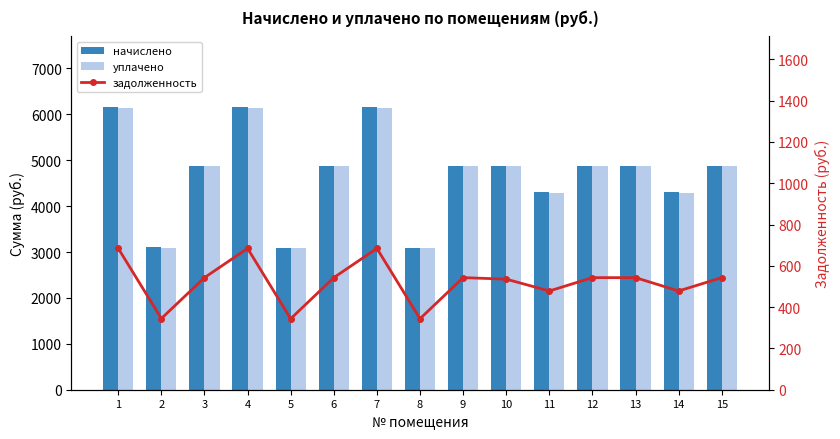

Where is начислено nearest to the value 4626?

3